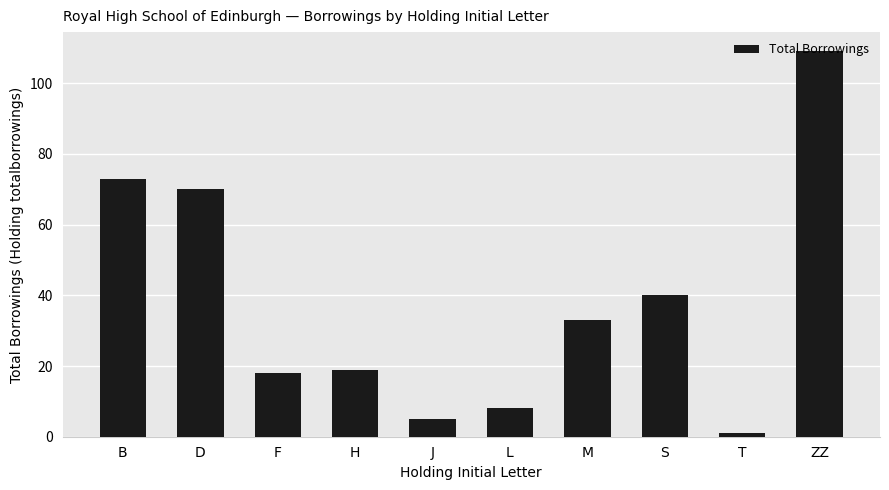

What is the sum of the values at B and J?

78